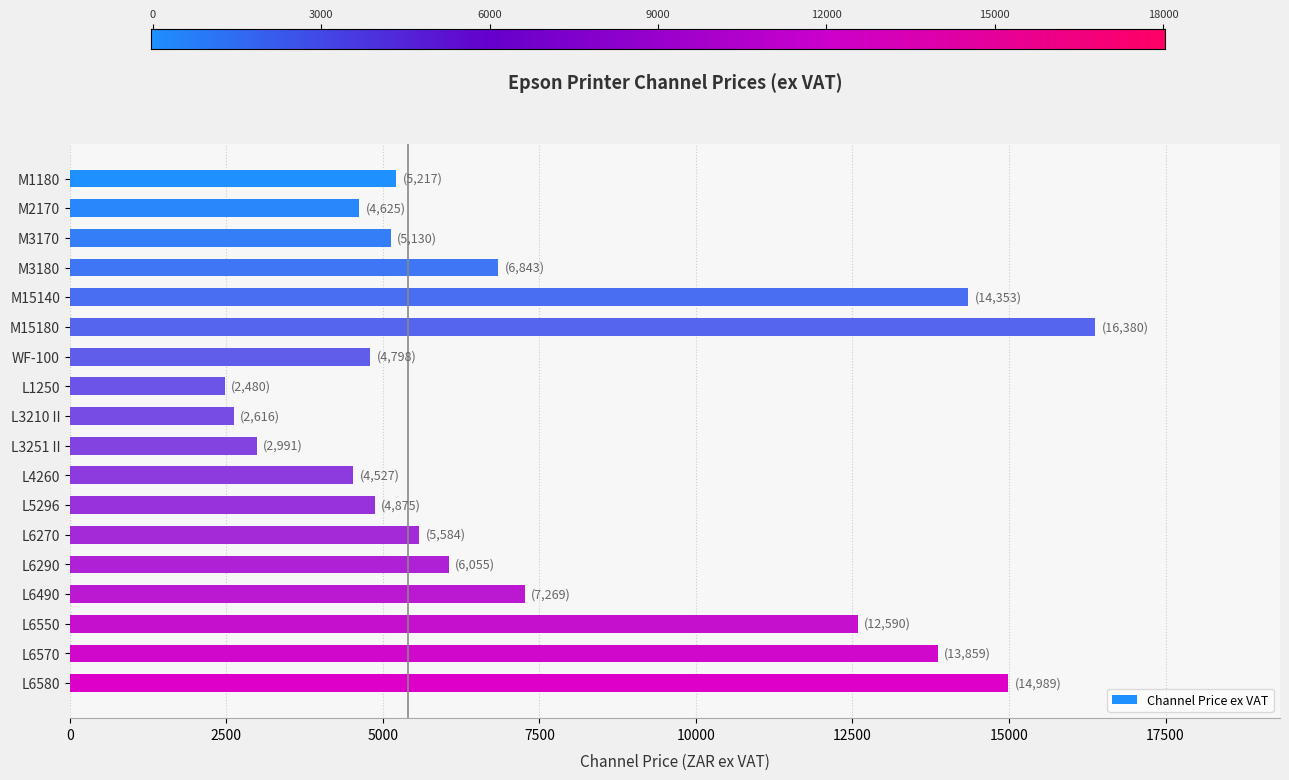

Is it true that the value at L1250 is 2480?

True